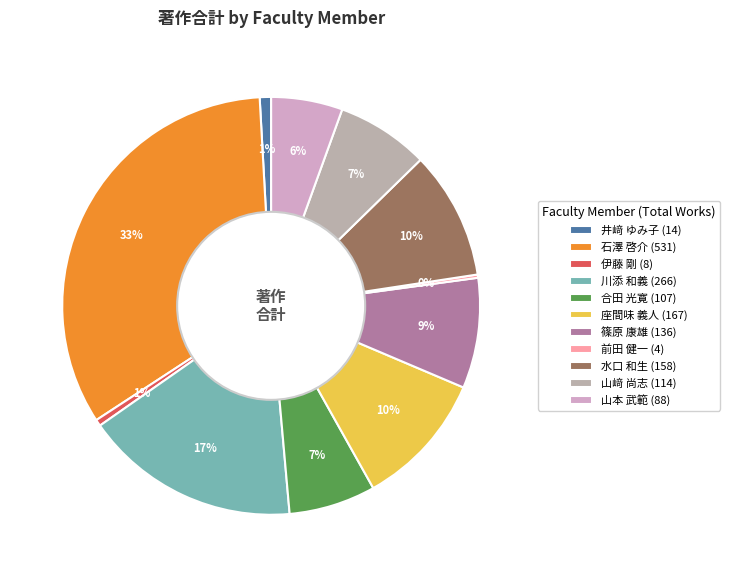

What is the total percentage of 前田 健一 and 山﨑 尚志?

7.4%